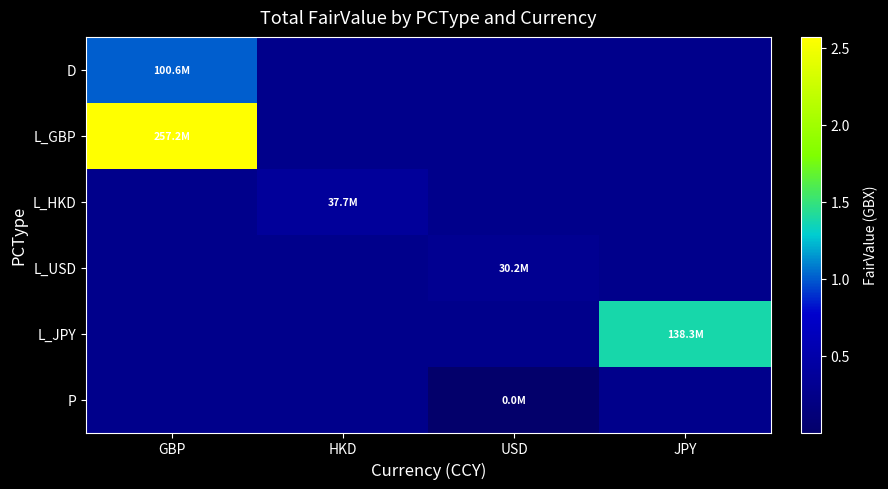

What is the total value across all series at HKD?

37724199